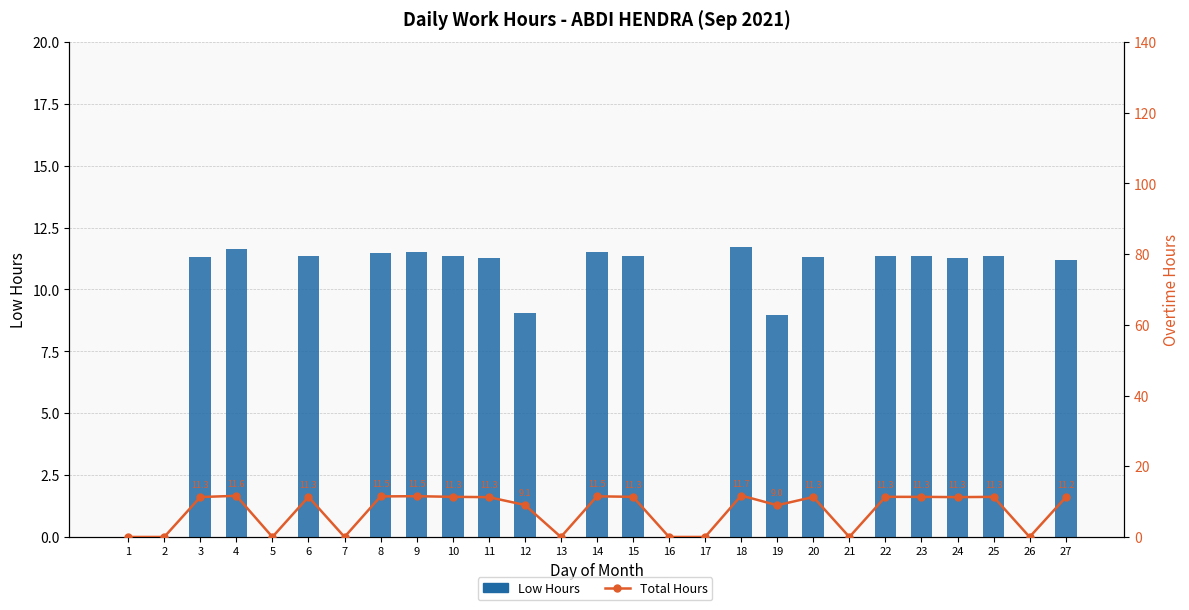

Which series changed the most between 9 and 19?

Low Hours